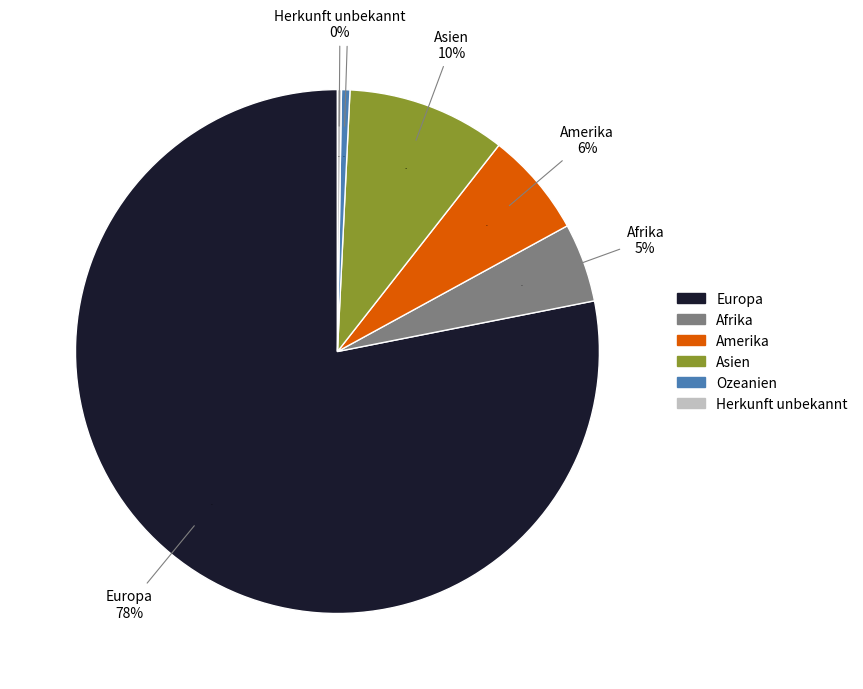

True or false: Asien accounts for 10% of the total.

True